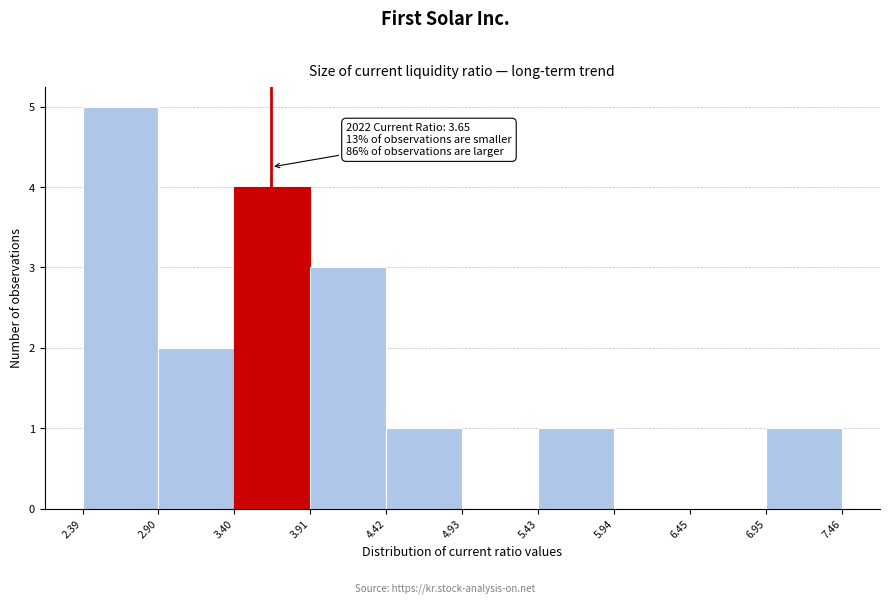

Over which range of the x-axis is the bar tallest?

2.39 to 2.90